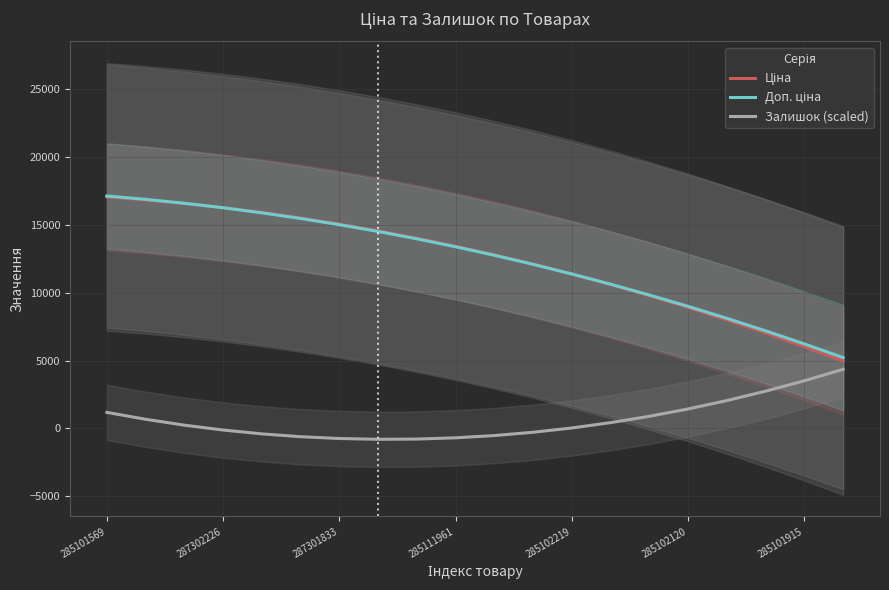

What is the minimum value for Ціна?

4969.6